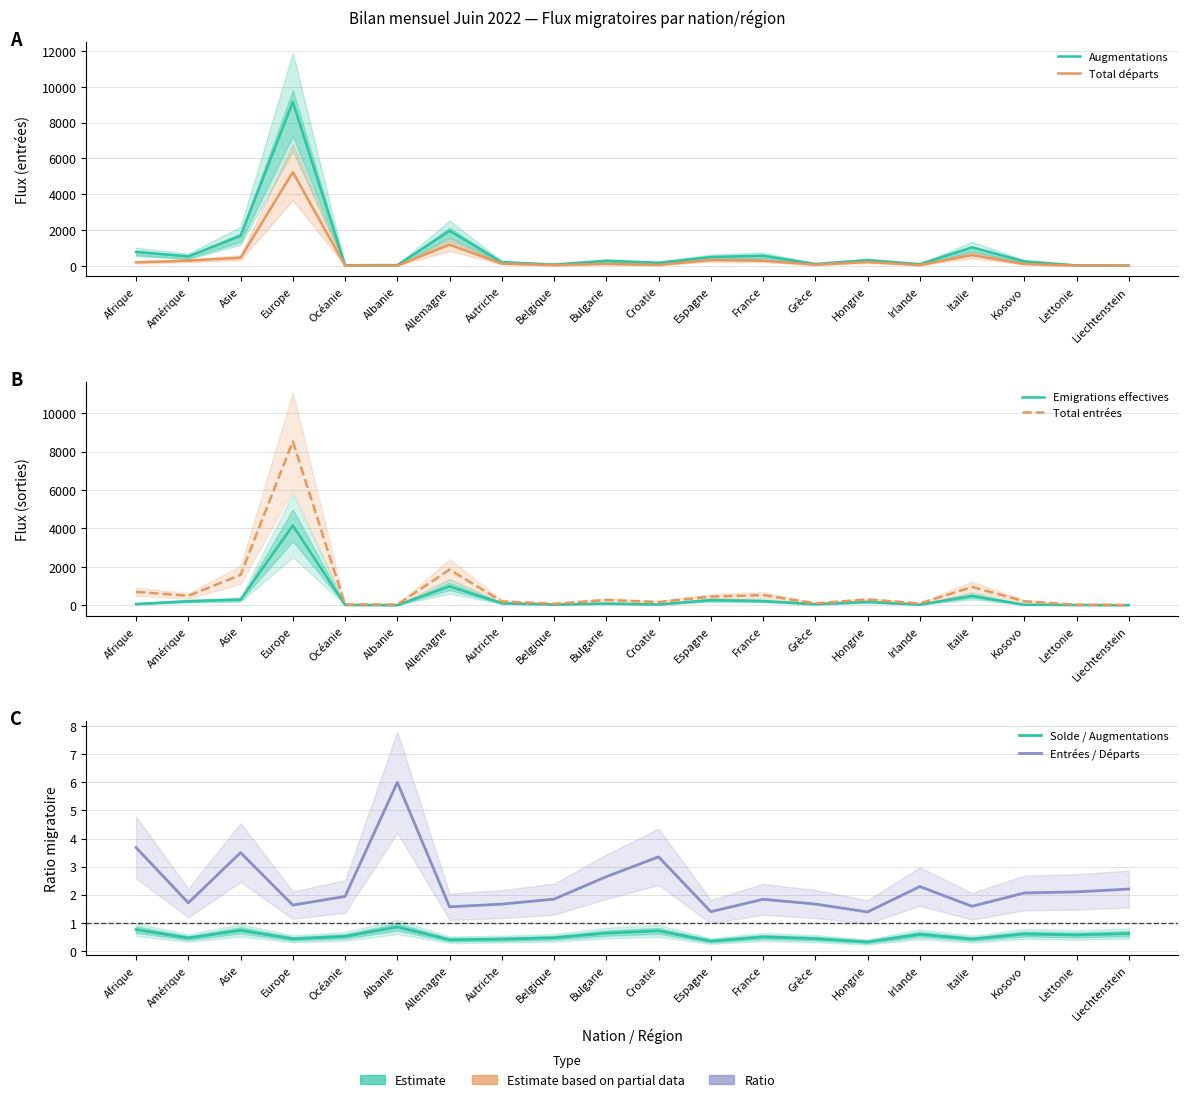

At which category does Total entrées reach its first local valley?

Amérique